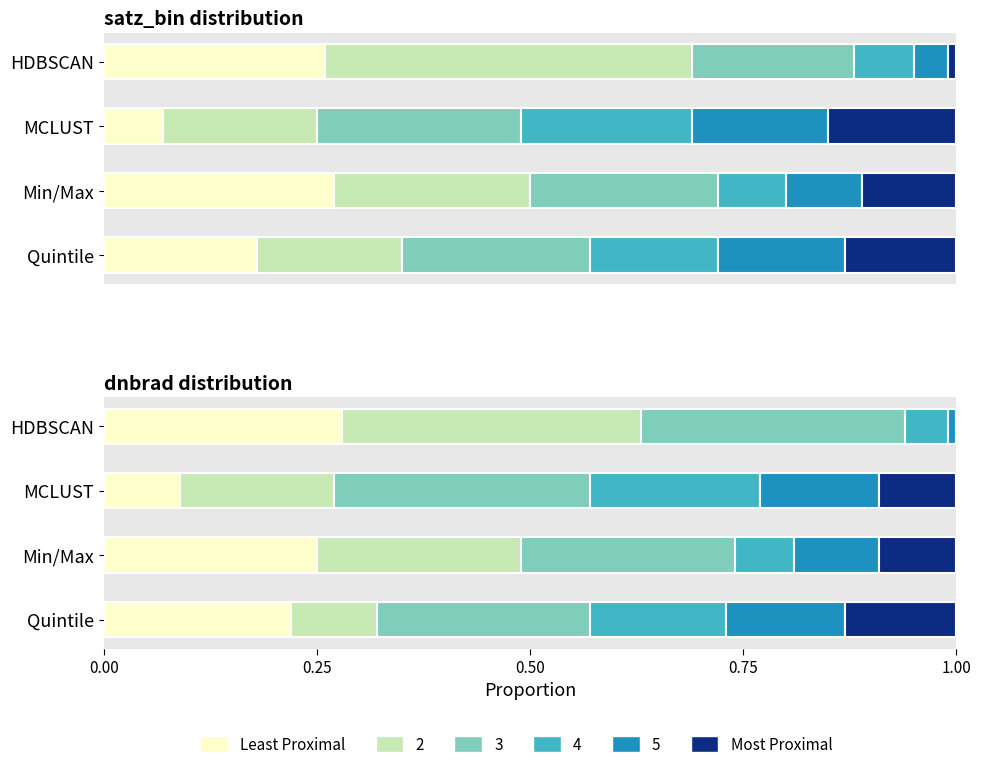

What is the spread (max minus min) of values at HDBSCAN?

0.3